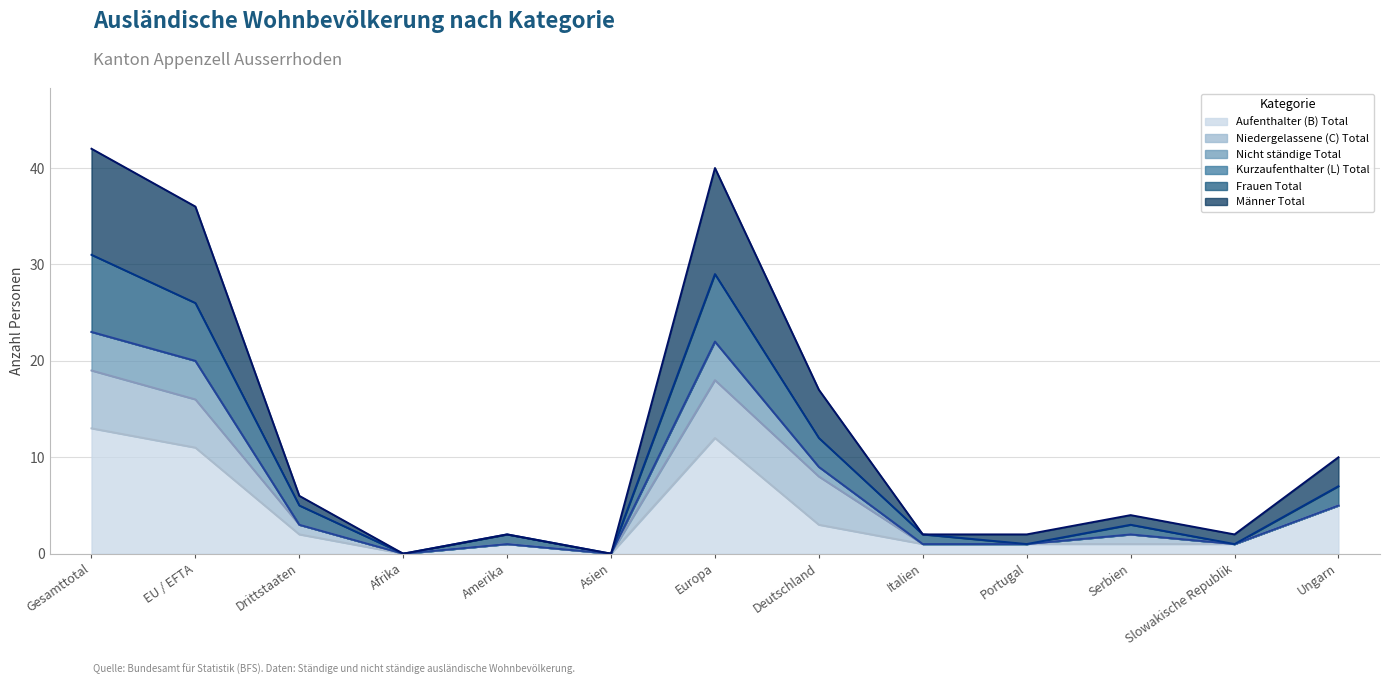

Where does the Nicht ständige Total series first go above 2?

Gesamttotal